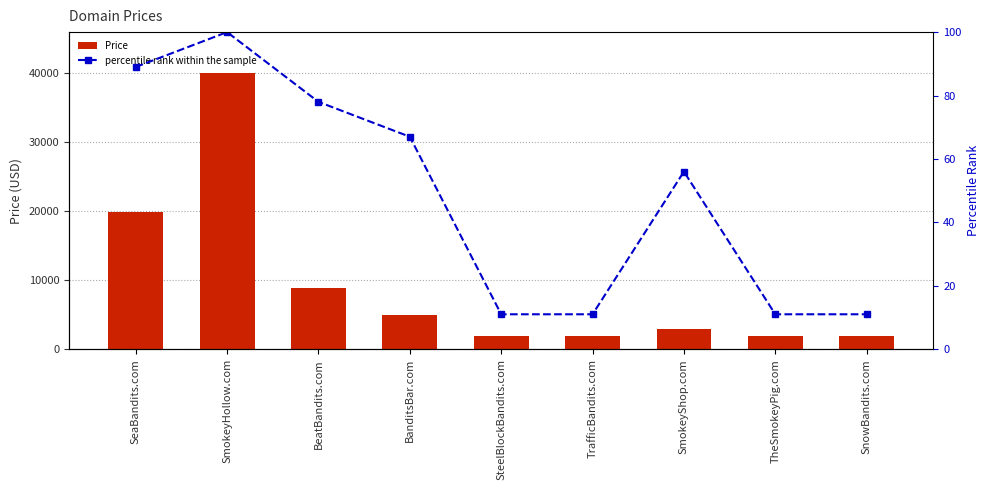

What is the label of the 2nd bar from the right?

TheSmokeyPig.com